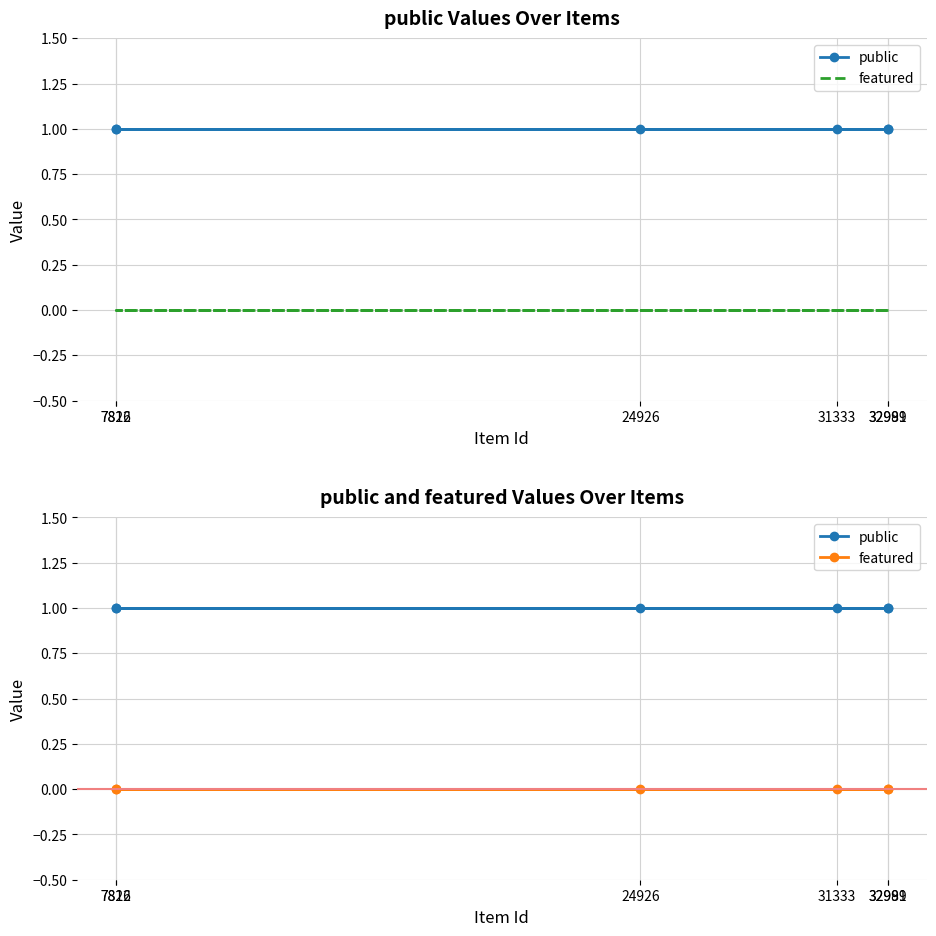

At how many categories does at least one series exceed 0?

6